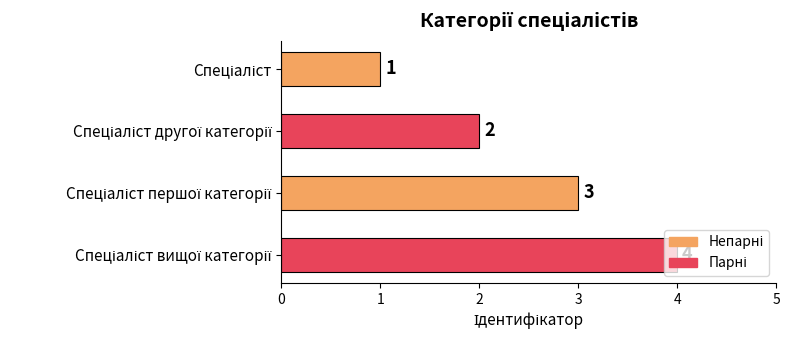

What is the difference between the second highest and second lowest values?

1